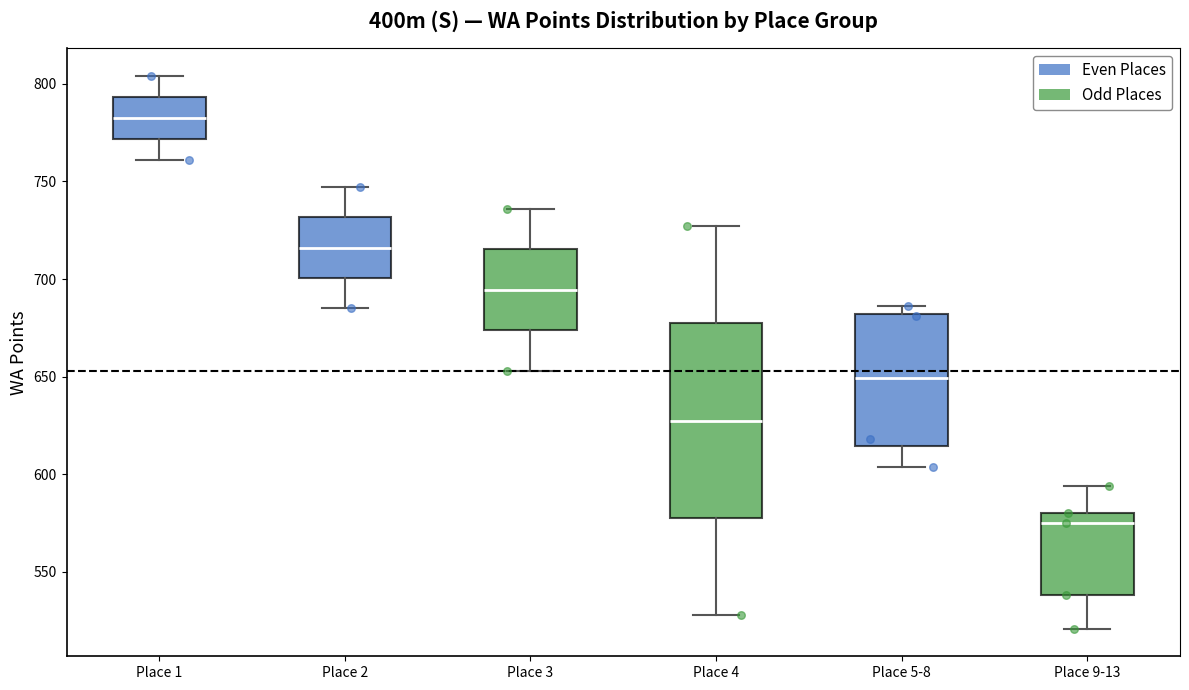

Reading left to right, read every box against the y-axis: the position of its median line, the range the box covers, and the ends of its whiskers. The values are not printed on the chart, so give them approximately, as read against the axis.

Place 1: median 785, box 770 to 795, whiskers 760 to 805
Place 2: median 715, box 700 to 730, whiskers 685 to 745
Place 3: median 695, box 675 to 715, whiskers 655 to 735
Place 4: median 630, box 580 to 675, whiskers 530 to 725
Place 5-8: median 650, box 615 to 680, whiskers 605 to 685
Place 9-13: median 575, box 540 to 580, whiskers 520 to 595